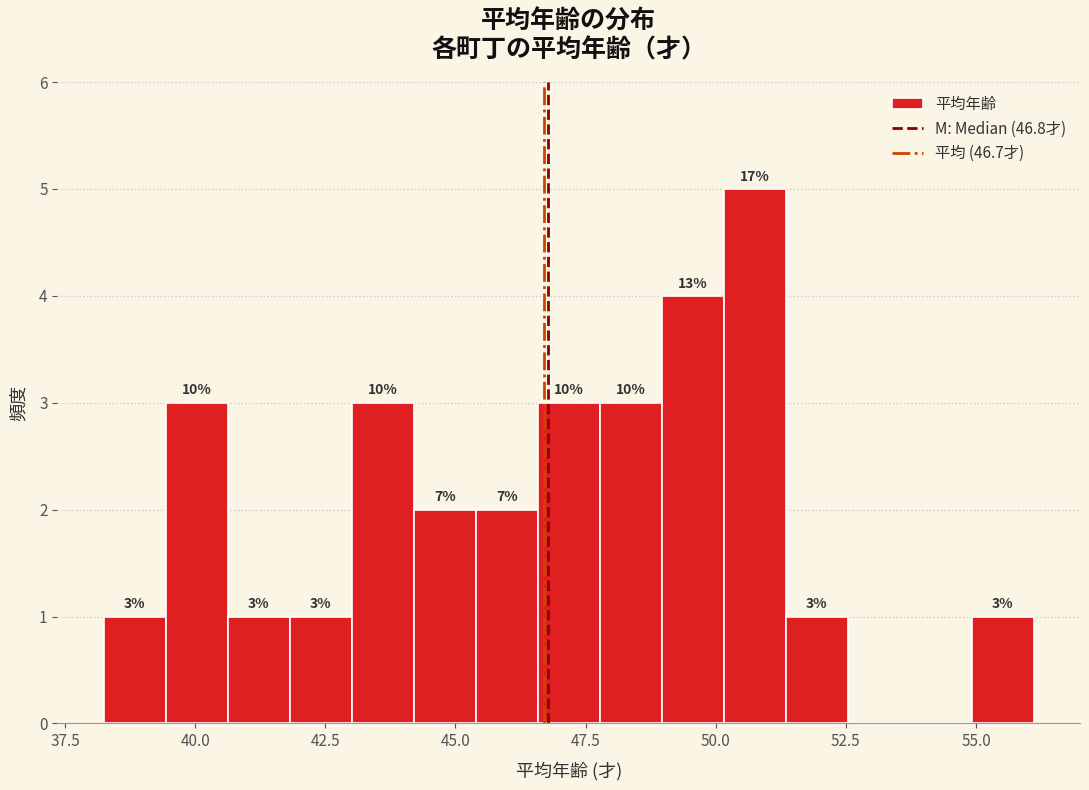

Around what value on the x-axis is the tallest bar? Give the approximate position of its centre, as read against the axis.

50.5